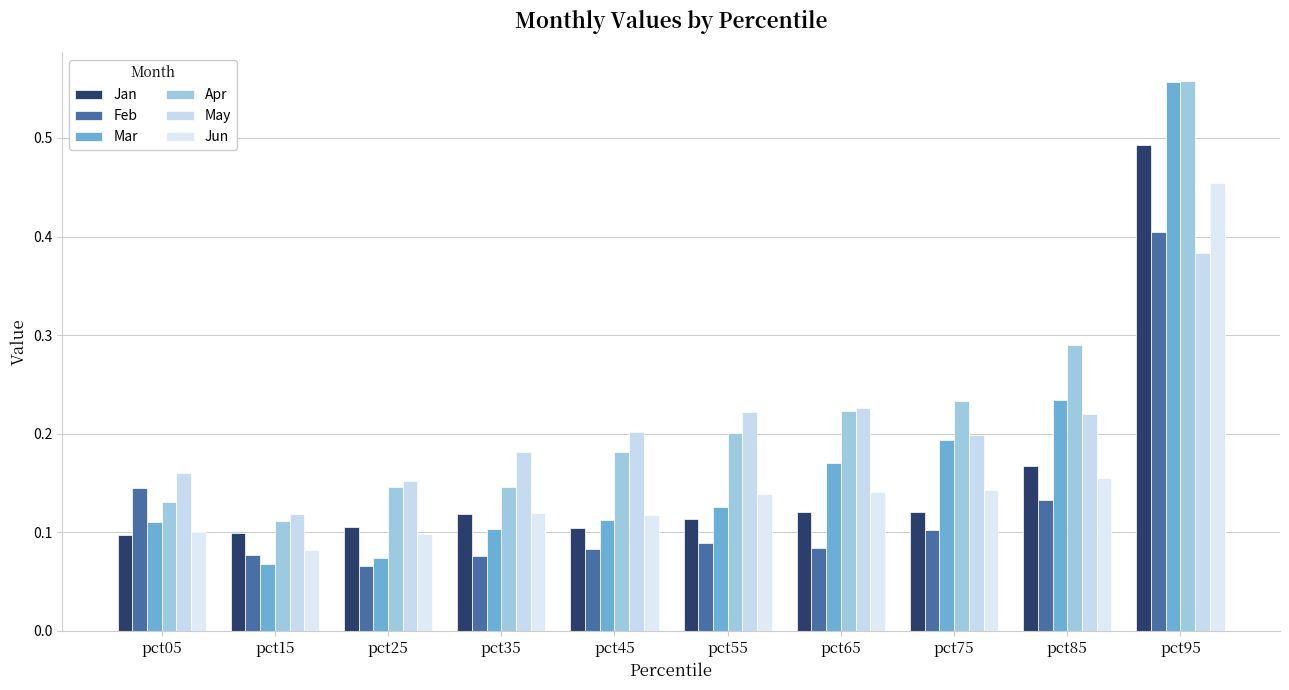

Rank the series at pct35 from lowest to highest value.

Feb, Mar, Jan, Jun, Apr, May